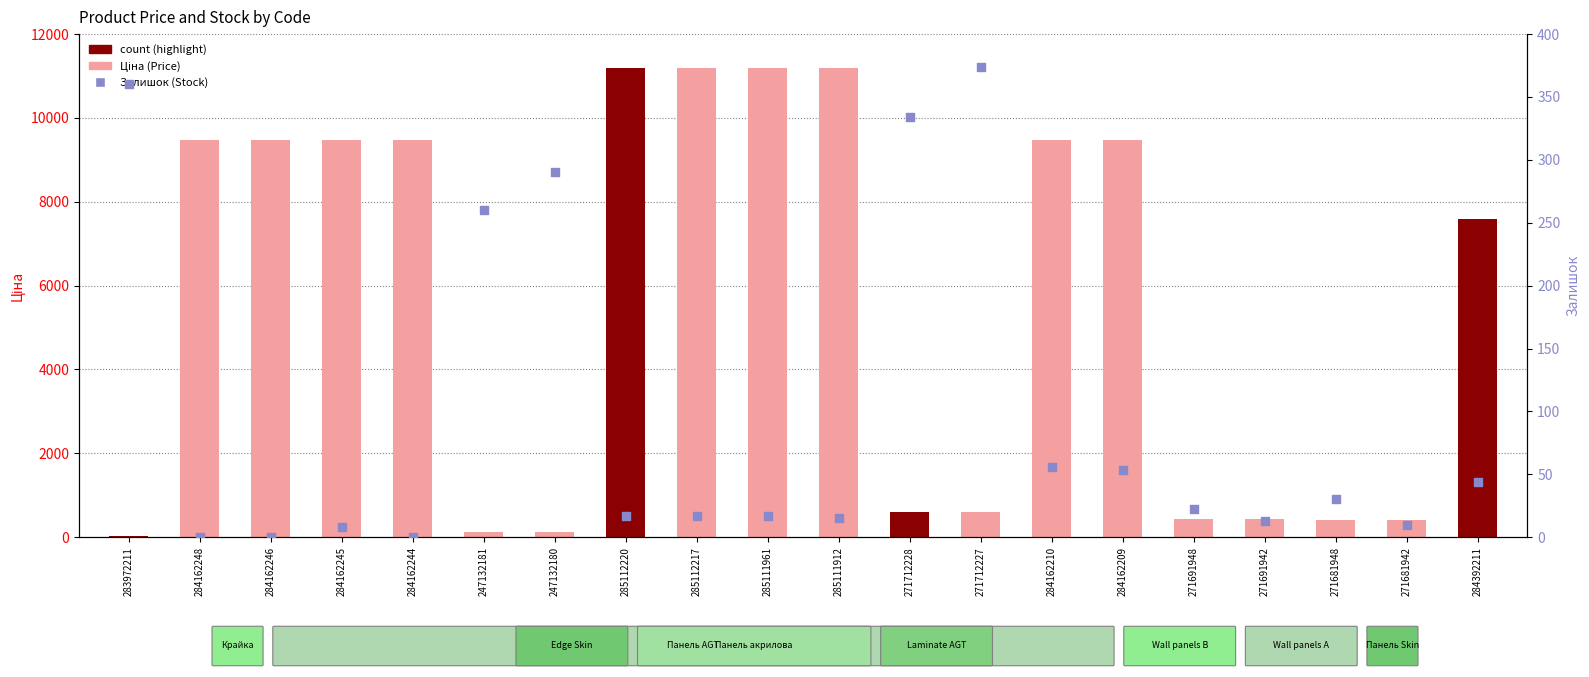

What is the total value across all series at 284162244?

9480.1